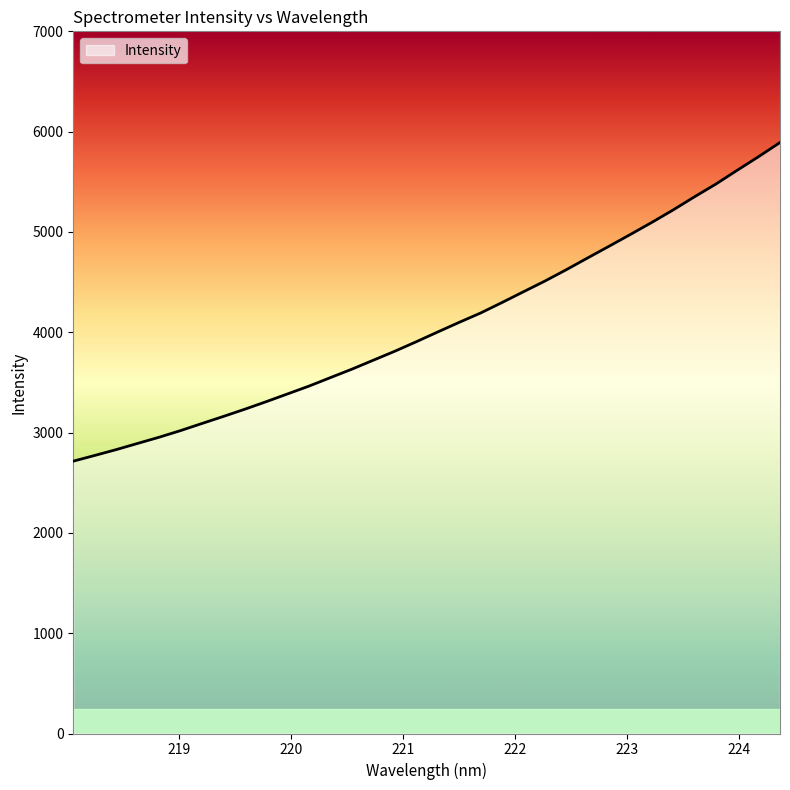

What is the difference between the maximum and minimum values?

3176.7